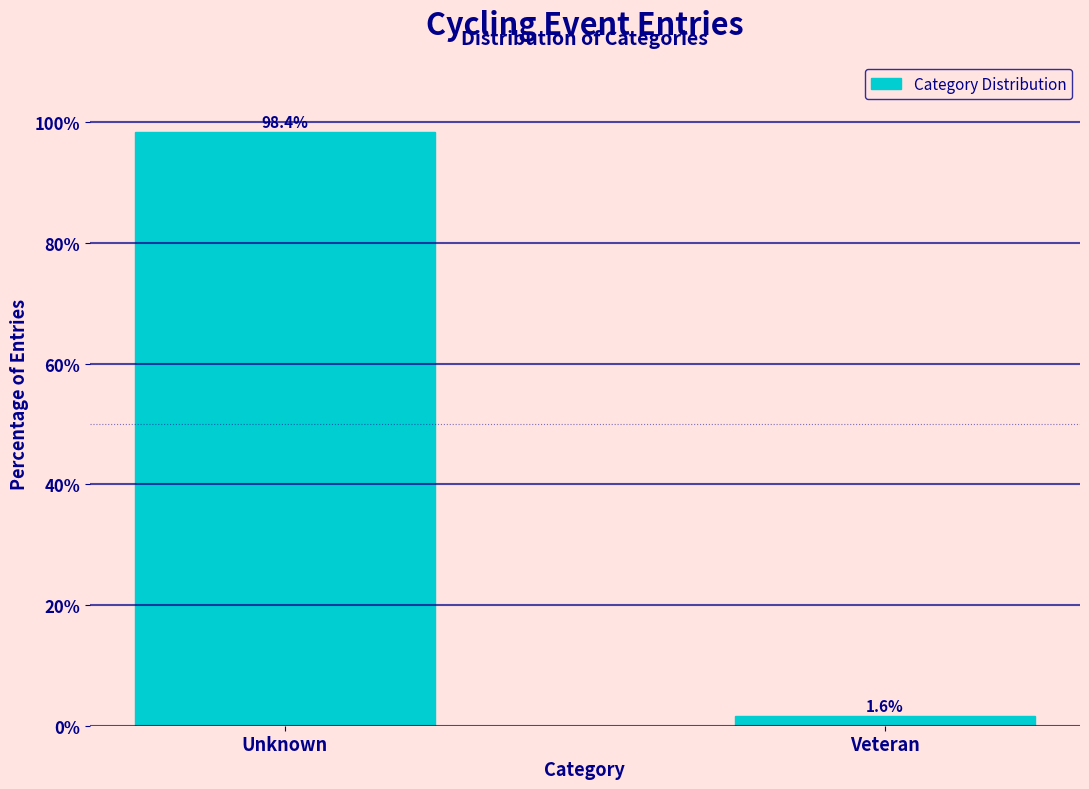

Reading left to right, transcribe all the data shown in this chart.

Unknown=98.4	Veteran=1.6